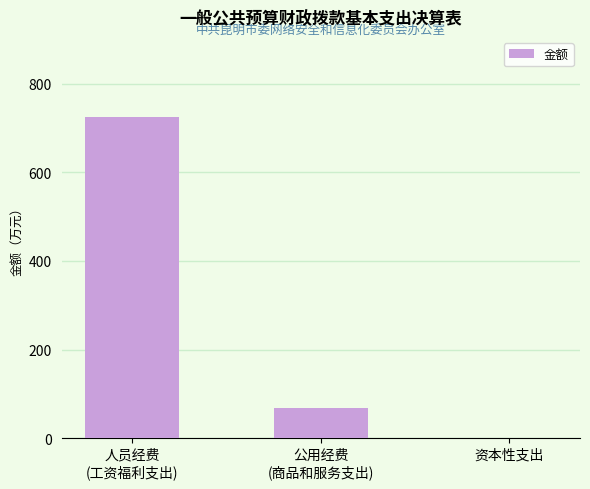

True or false: the data shows -321.2 at 资本性支出.

False